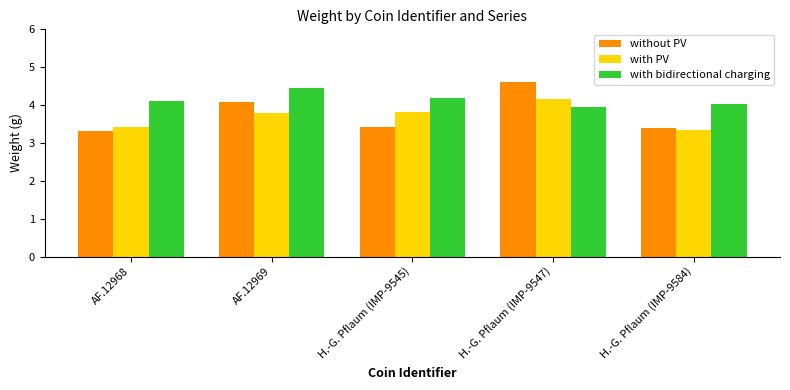

Are the bars grouped side by side (vs. stacked)?

Yes